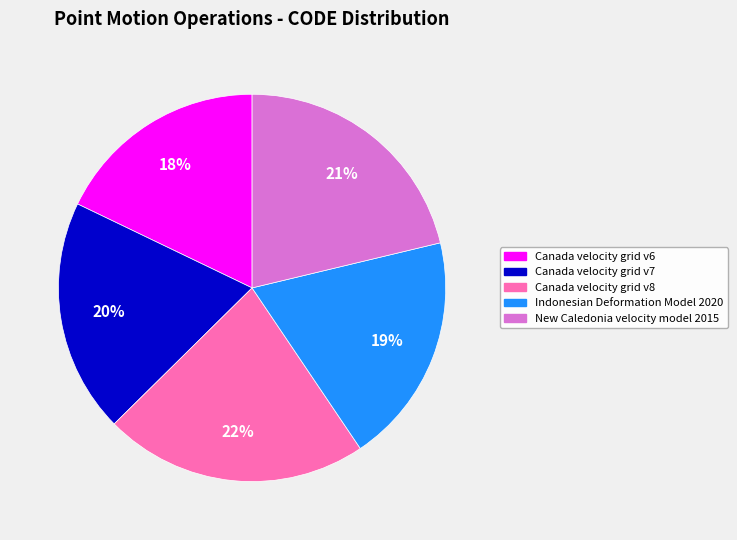

Count the number of slices in the pie.

5